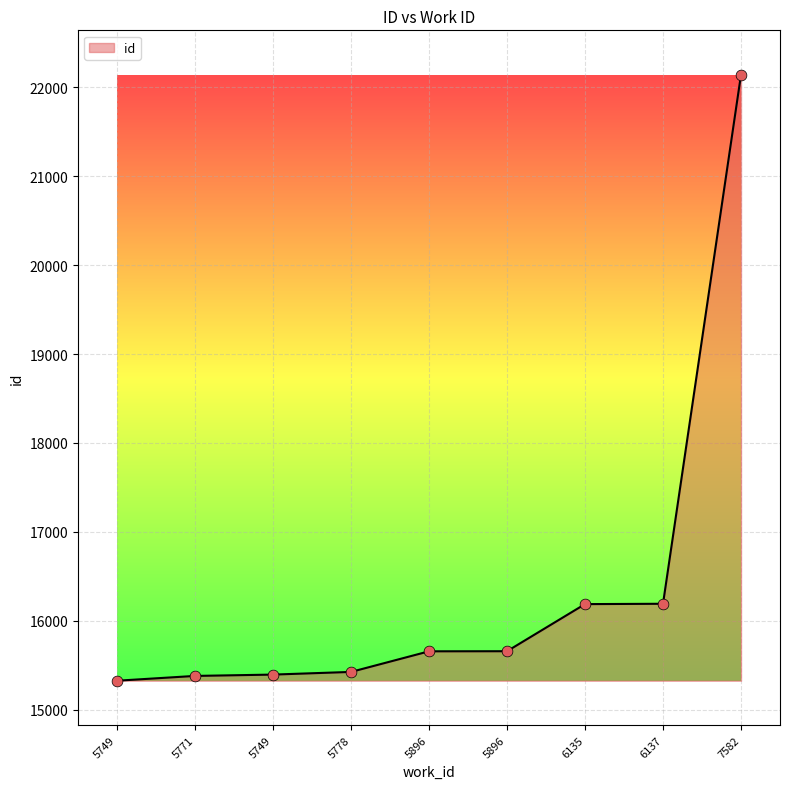

Between 5896 and 5749, which is larger?

5896